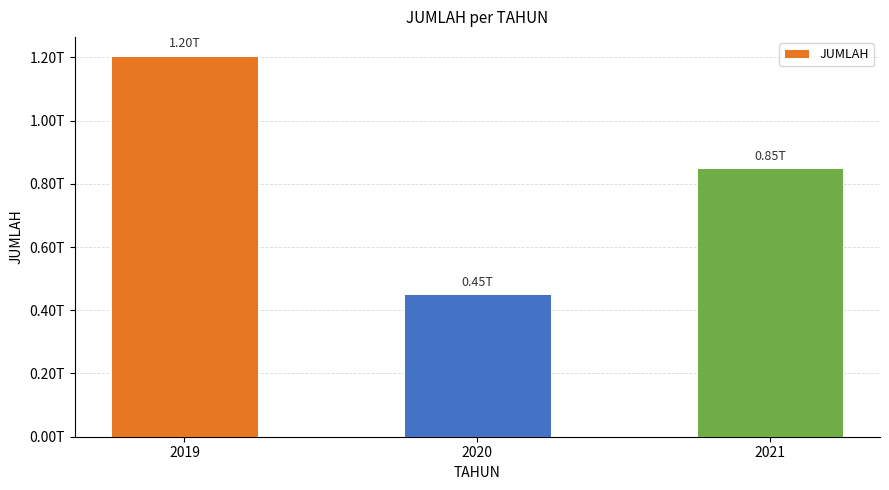

Does the chart contain any negative values?

No